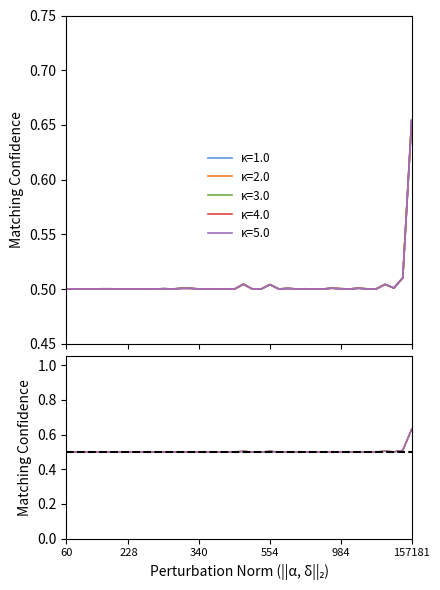

Rank the series at 414 from highest to lowest value.

κ=2.0, κ=1.0, κ=3.0, κ=4.0, κ=5.0